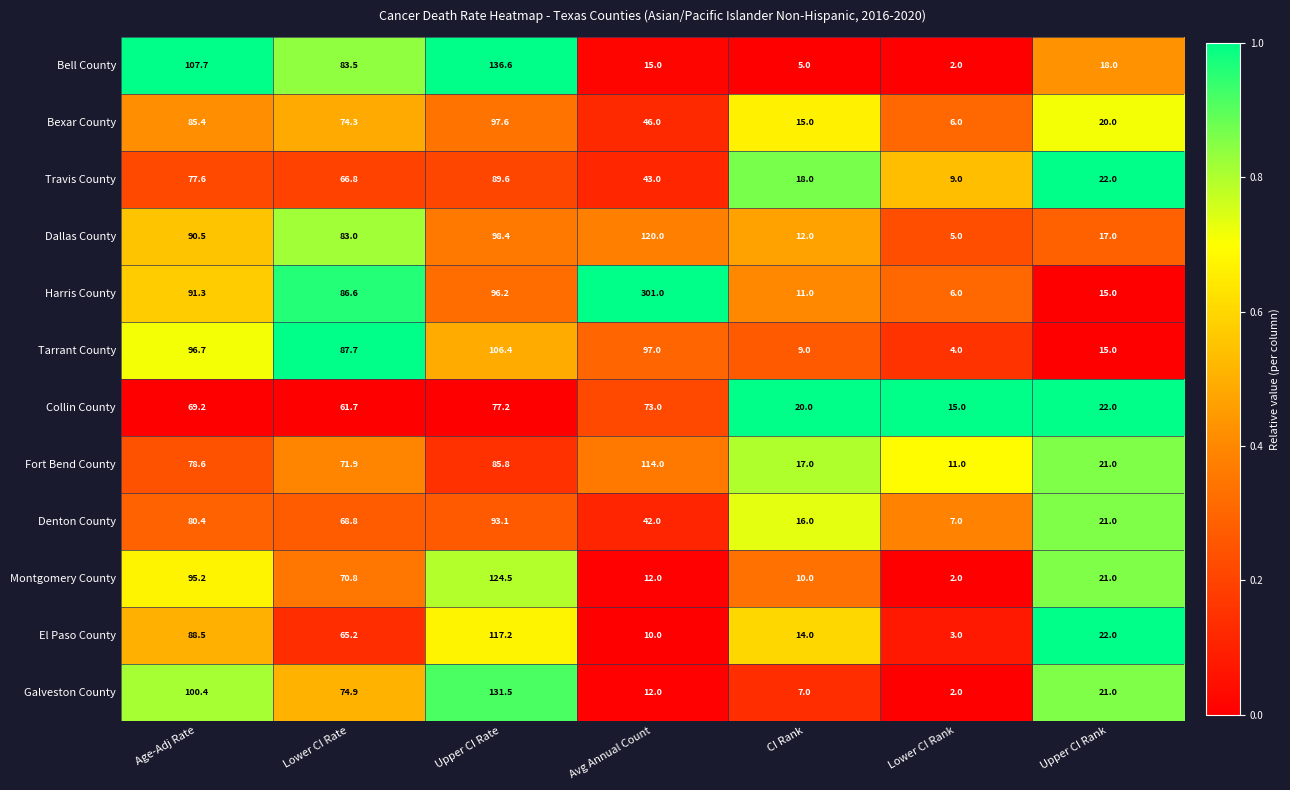

What is the difference between the highest and lowest values at Age-Adj Rate?

38.5